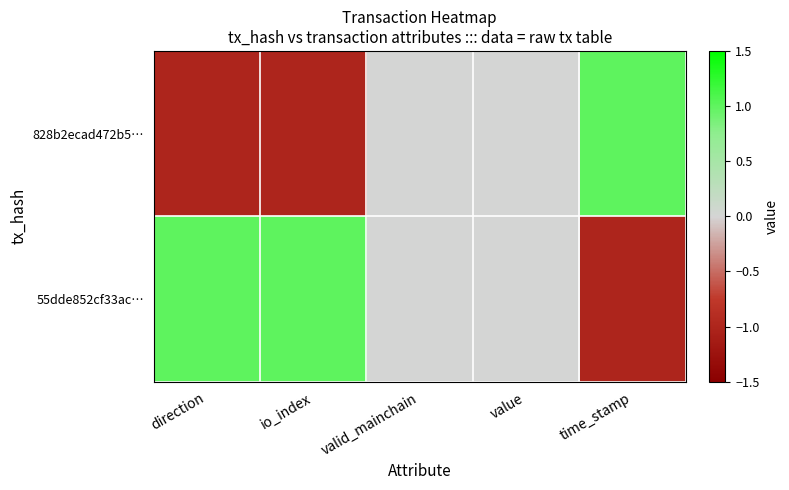

Rank the series at valid_mainchain from lowest to highest value.

828b2ecad472b5…, 55dde852cf33ac…